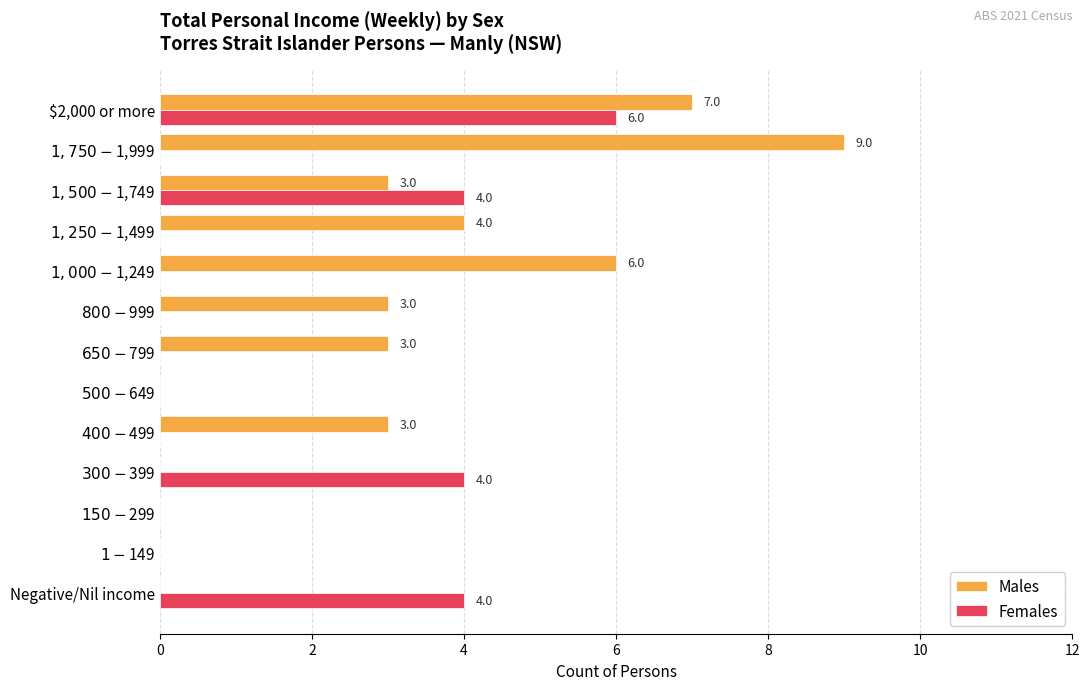

Which series has the largest total across all categories?

Males